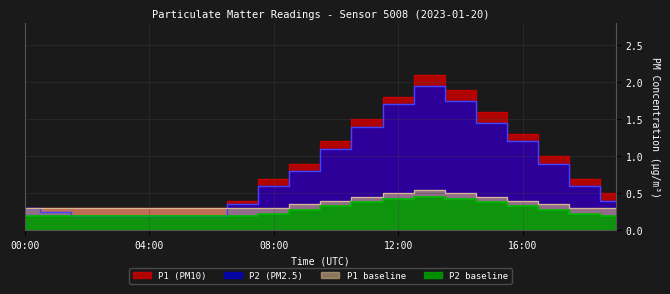

How many interior local peaks does the P1_base series have?

1